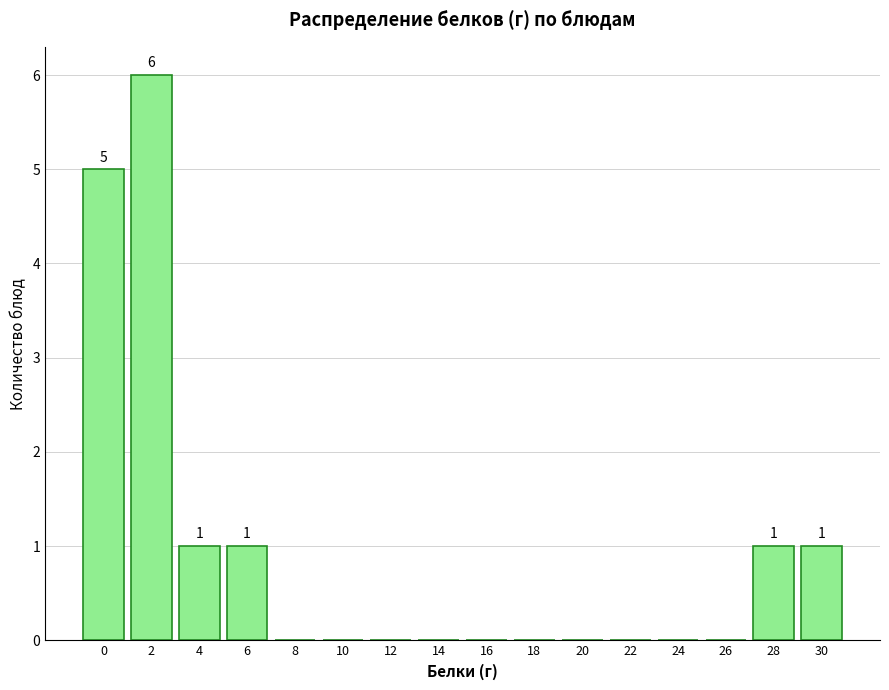

Reading right to left, what are all the values shown in this chart?

30=1	28=1	26=0	24=0	22=0	20=0	18=0	16=0	14=0	12=0	10=0	8=0	6=1	4=1	2=6	0=5